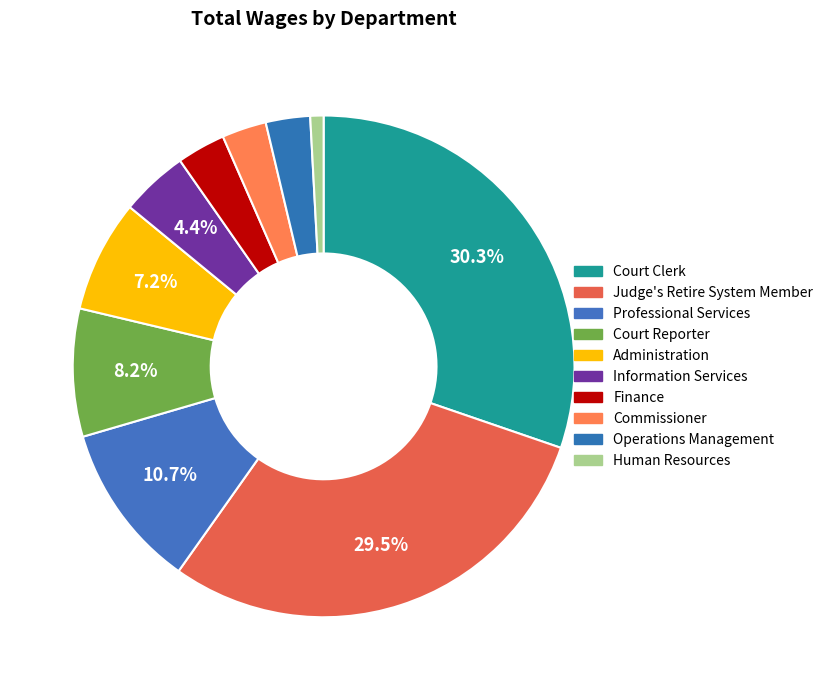

Count the number of slices in the pie.

10